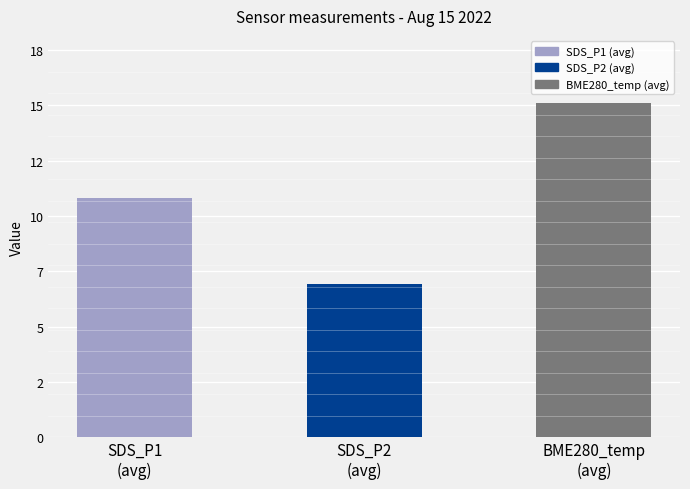

Are the bars horizontal?

No